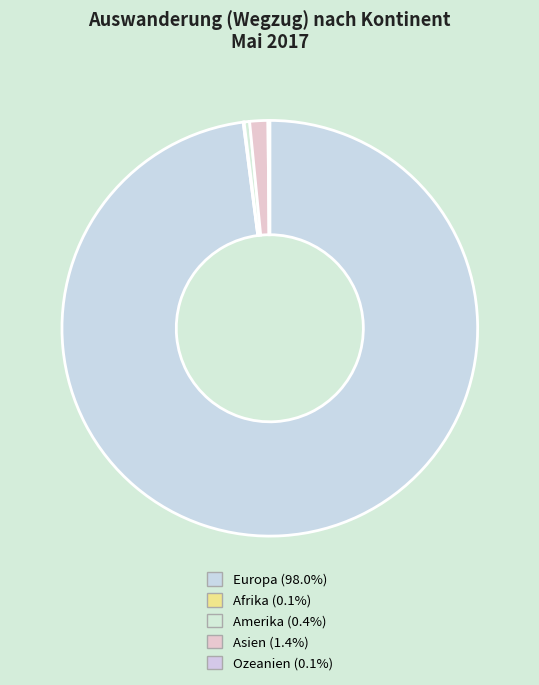

To the nearest percent, what is the difference between the largest and smallest slice percentages?

98%